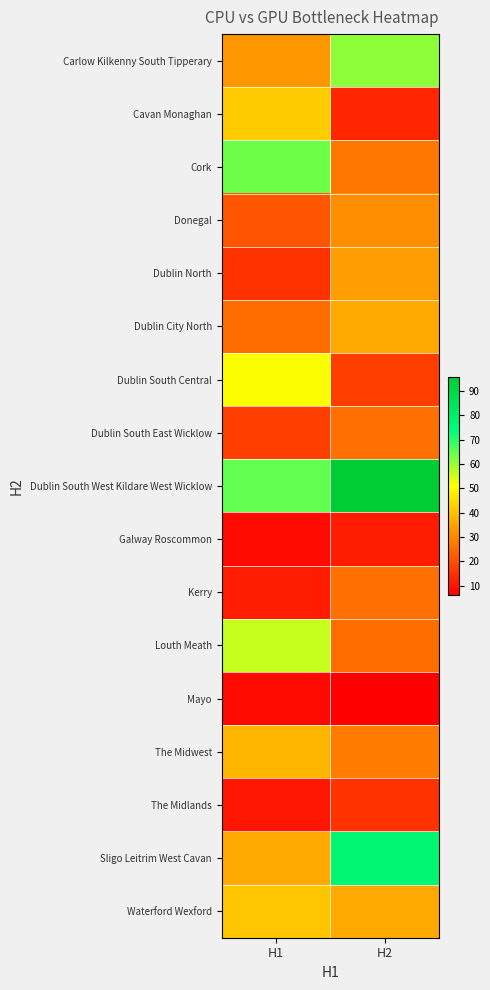

Which series has the largest range (max minus min)?

Sligo Leitrim West Cavan